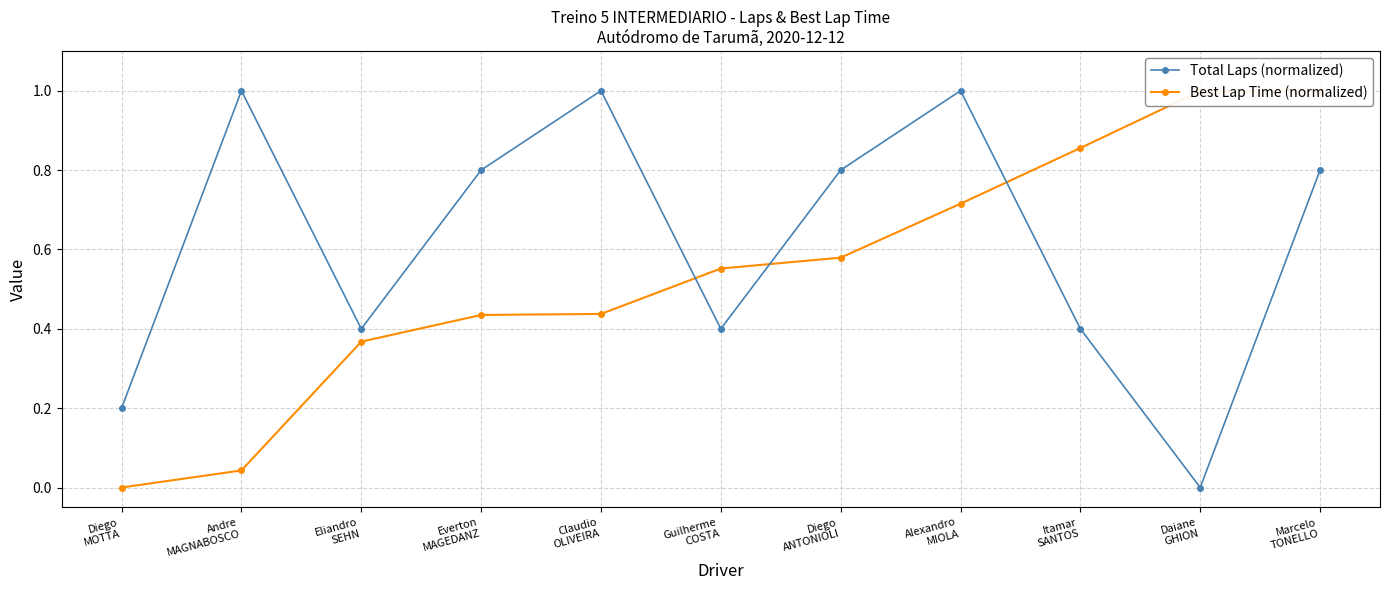

True or false: Best Lap Time (normalized) and Total Laps (normalized) cross at least once.

True